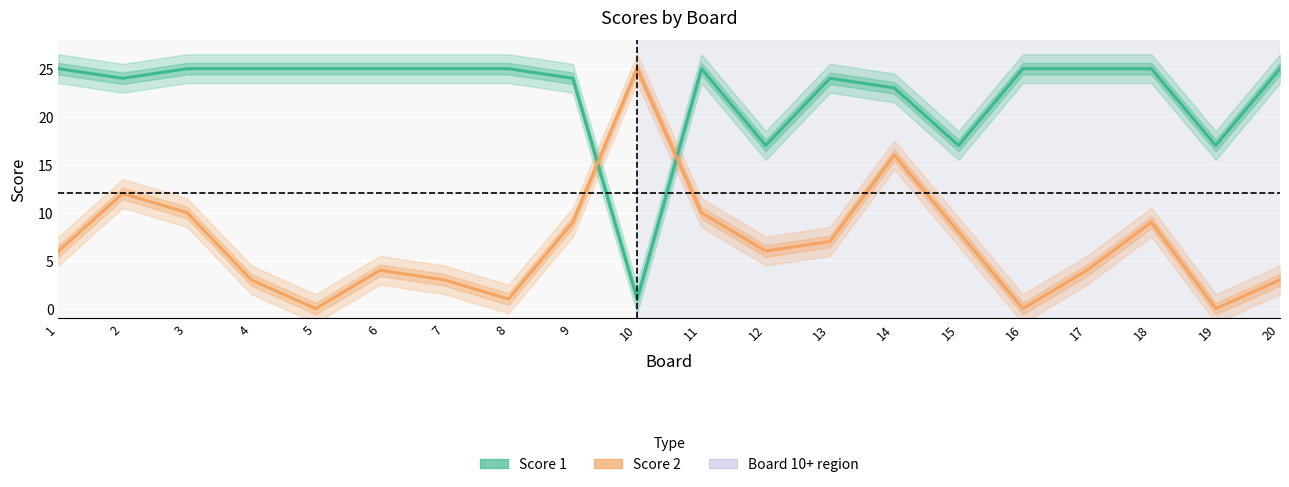

List the series in order of their overall mean, lowest first.

Score 2, Score 1